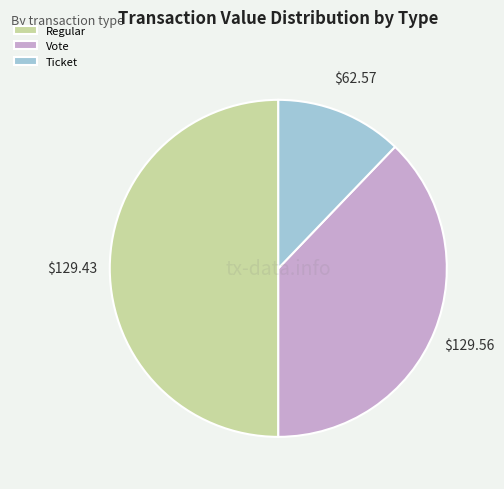

Which slice is the smallest?

Ticket